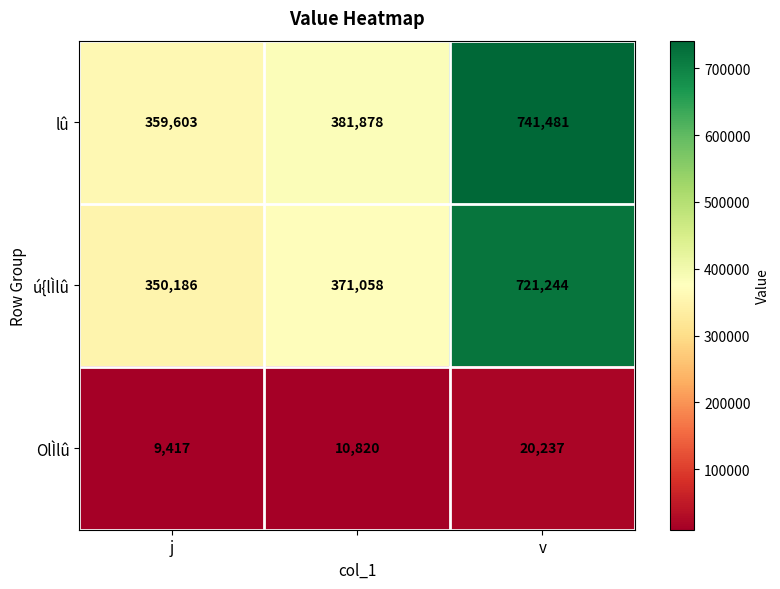

Which series has the largest total across all categories?

lû